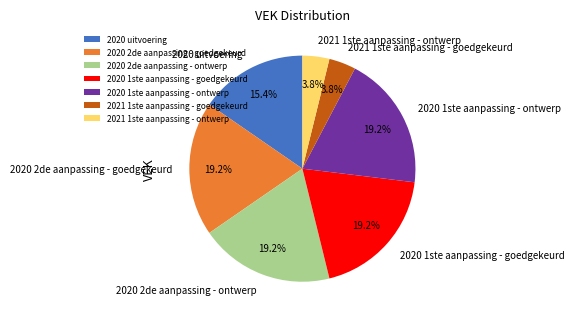

How many segments does this pie chart have?

7